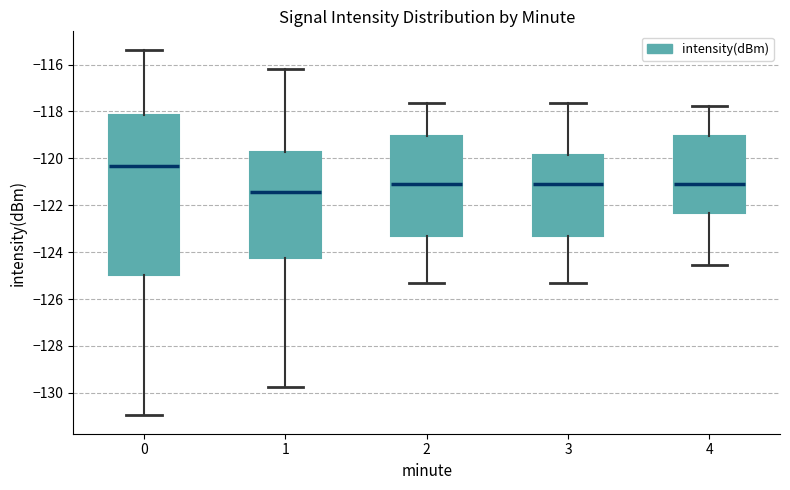

Which box has the highest median line?

0